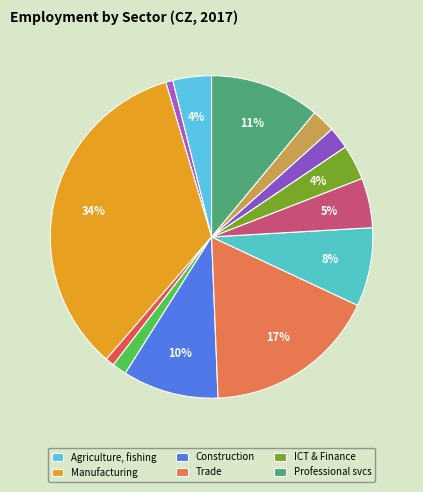

How many segments does this pie chart have?

13